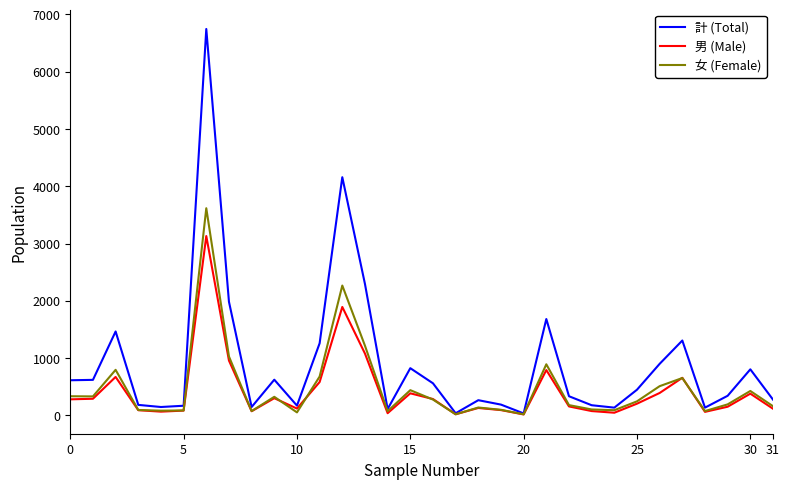

List the series in order of their peak value, highest first.

計 (Total), 女 (Female), 男 (Male)